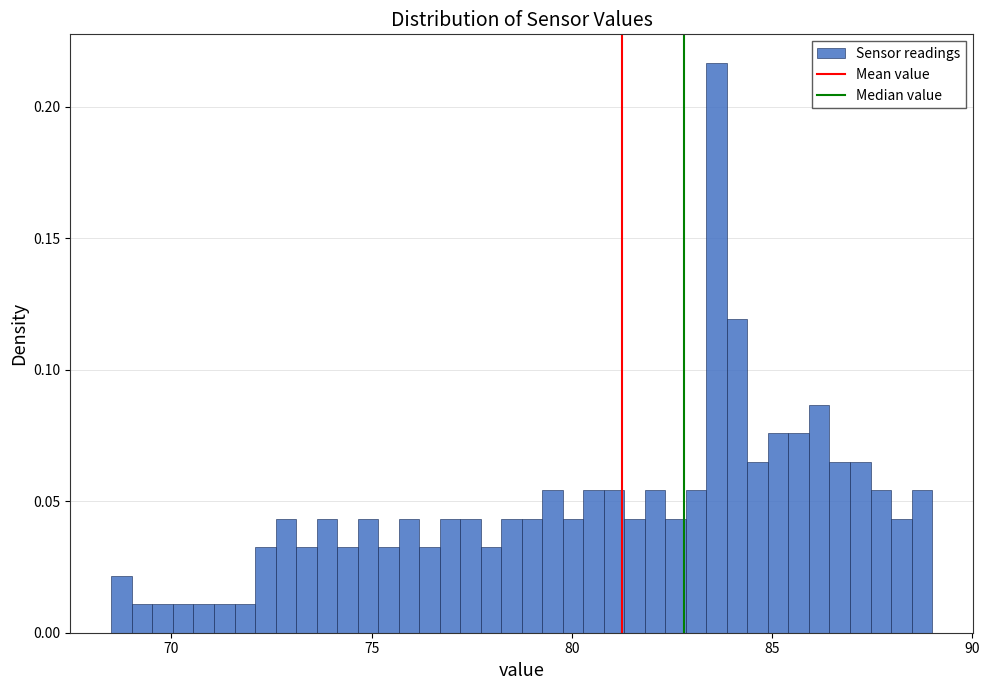

Read against the x-axis, roughly where is the centre of the tallest bar?

83.5